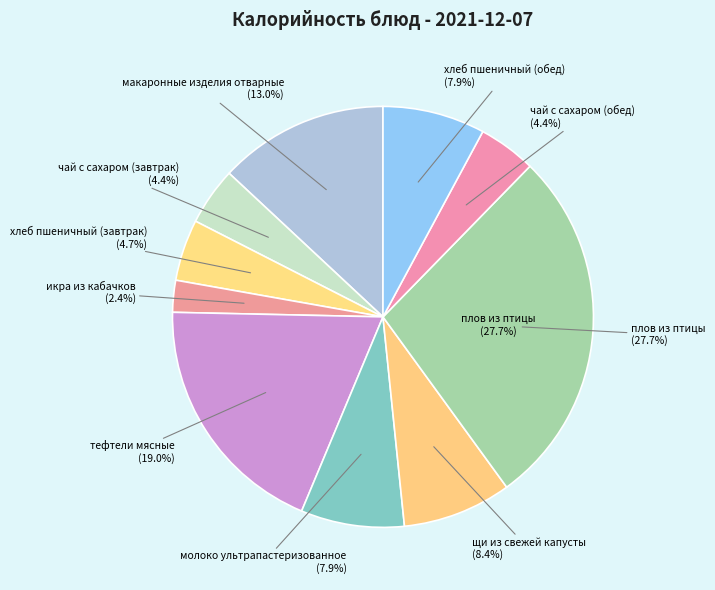

What is the ratio of the value at икра из кабачков to the value at хлеб пшеничный (завтрак)?

0.5